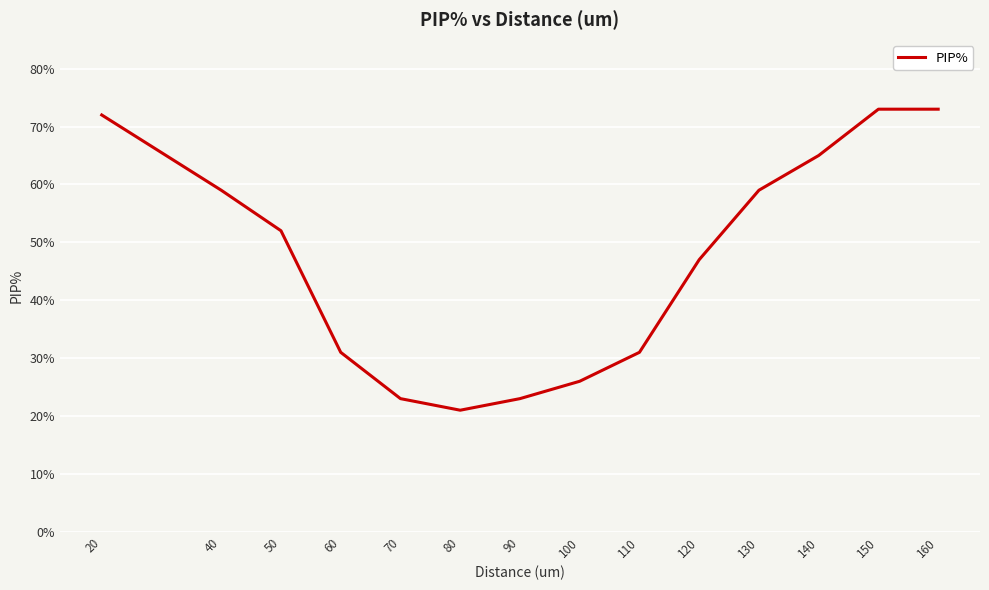

Where is the data nearest to the value 47?

120